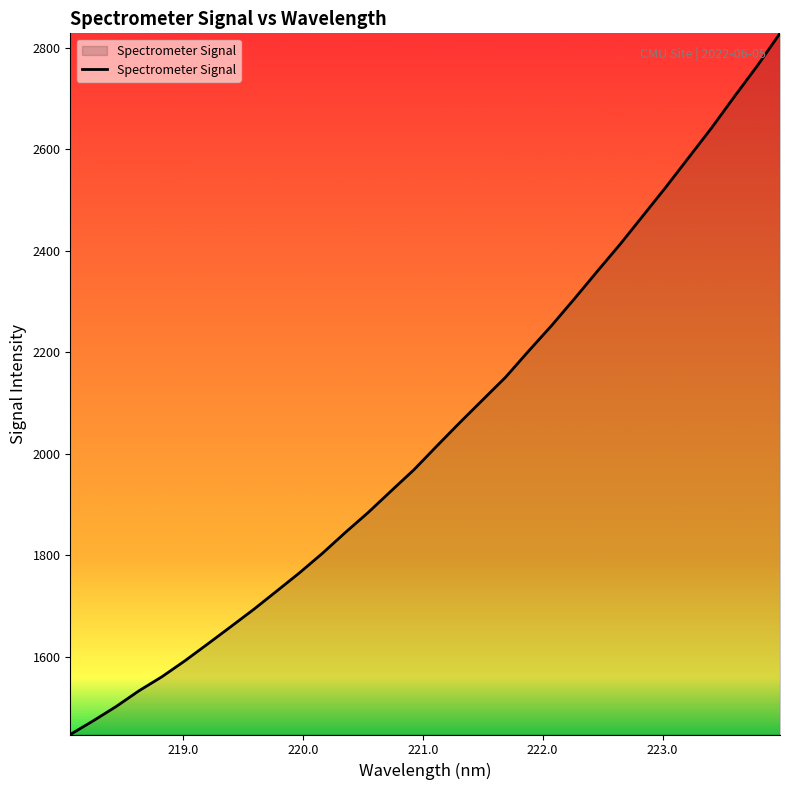

What is the greatest value displayed?

2828.8